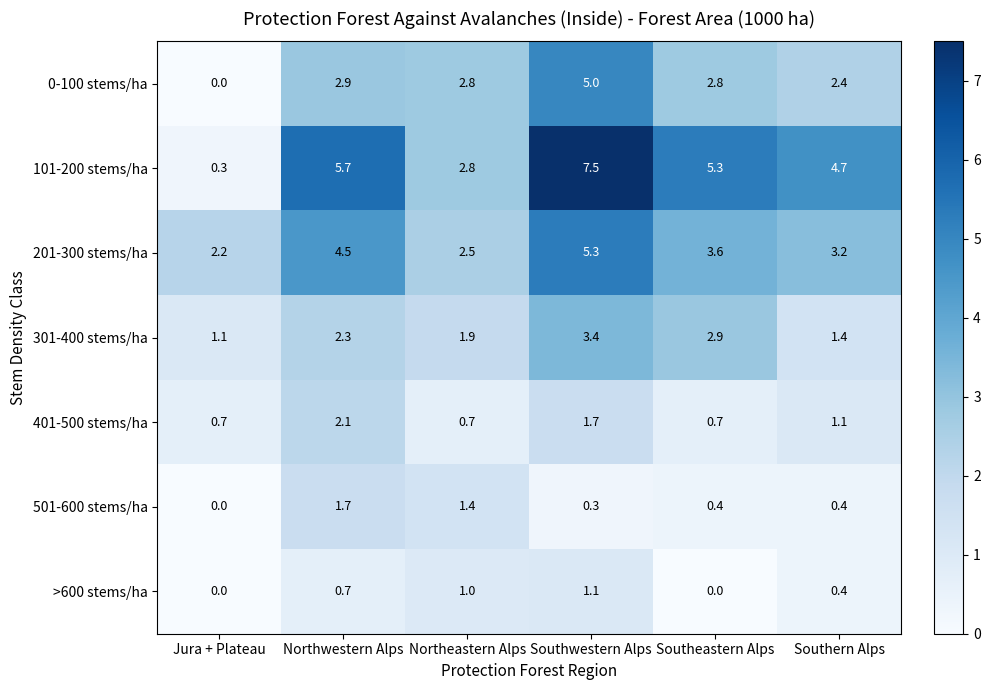

List the series in order of their peak value, lowest first.

>600 stems/ha, 501-600 stems/ha, 401-500 stems/ha, 301-400 stems/ha, 0-100 stems/ha, 201-300 stems/ha, 101-200 stems/ha